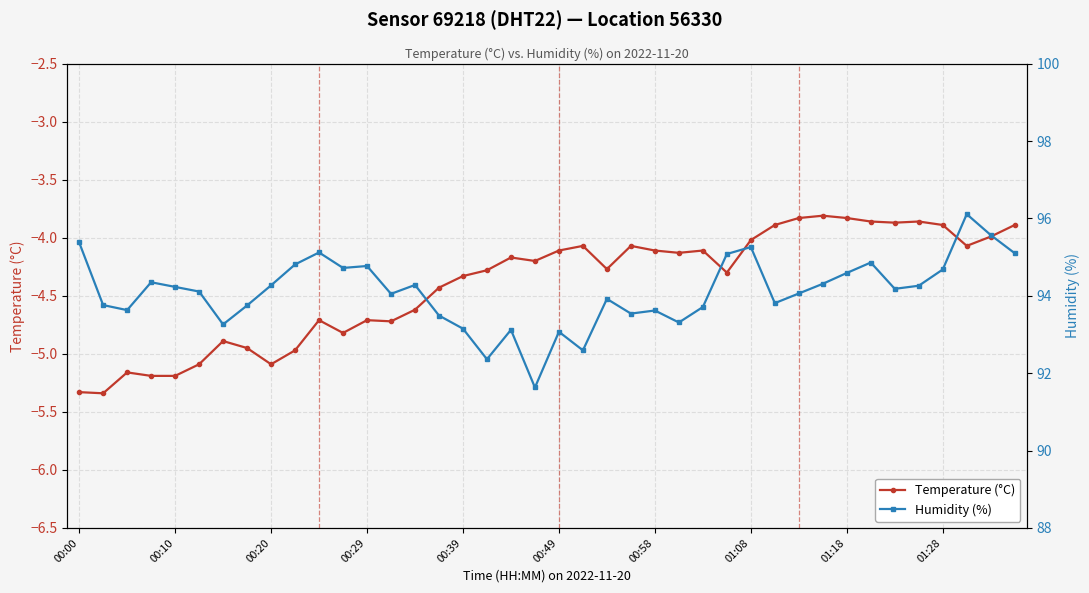

Reading left to right, transcribe all the data shown in this chart.

Temperature (°C): -5.3	-5.3	-5.2	-5.2	-5.2	-5.1	-4.9	-5.0	-5.1	-5.0	-4.7	-4.8	-4.7	-4.7	-4.6	-4.4	-4.3	-4.3	-4.2	-4.2	-4.1	-4.1	-4.3	-4.1	-4.1	-4.1	-4.1	-4.3	-4.0	-3.9	-3.8	-3.8	-3.8	-3.9	-3.9	-3.9	-3.9	-4.1	-4.0	-3.9
Humidity (%): 95.4	93.8	93.6	94.3	94.2	94.1	93.3	93.8	94.3	94.8	95.1	94.7	94.8	94.0	94.3	93.5	93.2	92.4	93.1	91.6	93.1	92.6	93.9	93.5	93.6	93.3	93.7	95.1	95.3	93.8	94.1	94.3	94.6	94.9	94.2	94.3	94.7	96.1	95.6	95.1